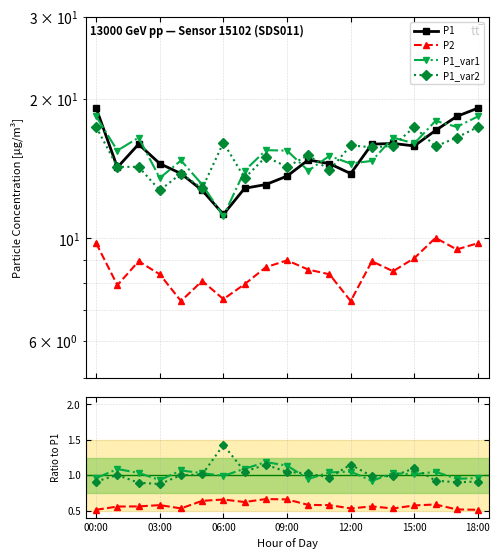

At which label is P1 closest to 15?

10